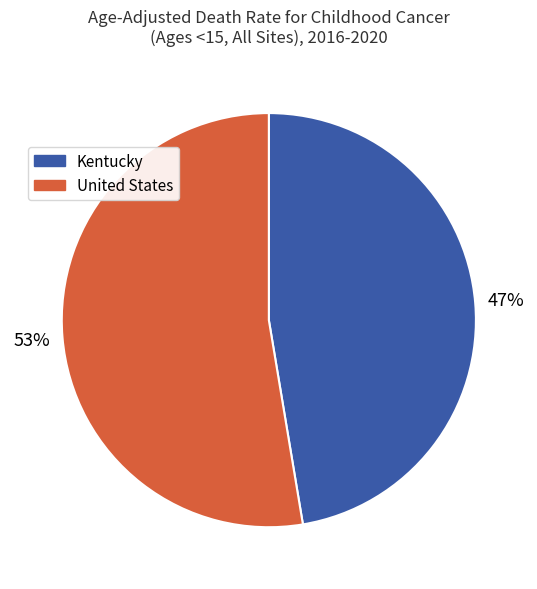

Is it true that United States is 53% of the pie?

True